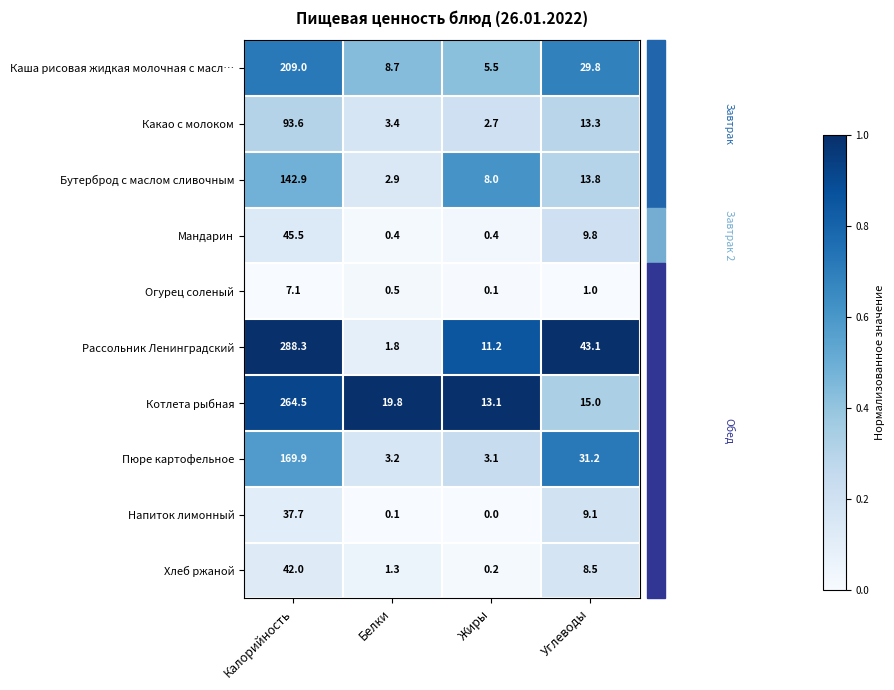

Between Калорийность and Белки, which series saw the biggest shift?

Рассольник Ленинградский